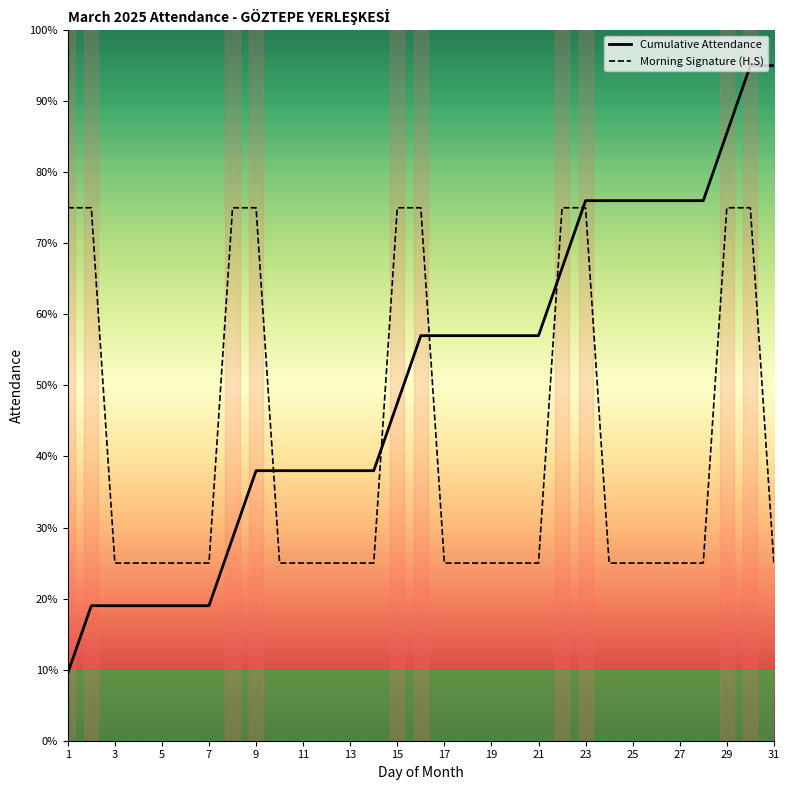

What are all the series names shown in the legend?

Cumulative Attendance, Morning Signature (H.S)